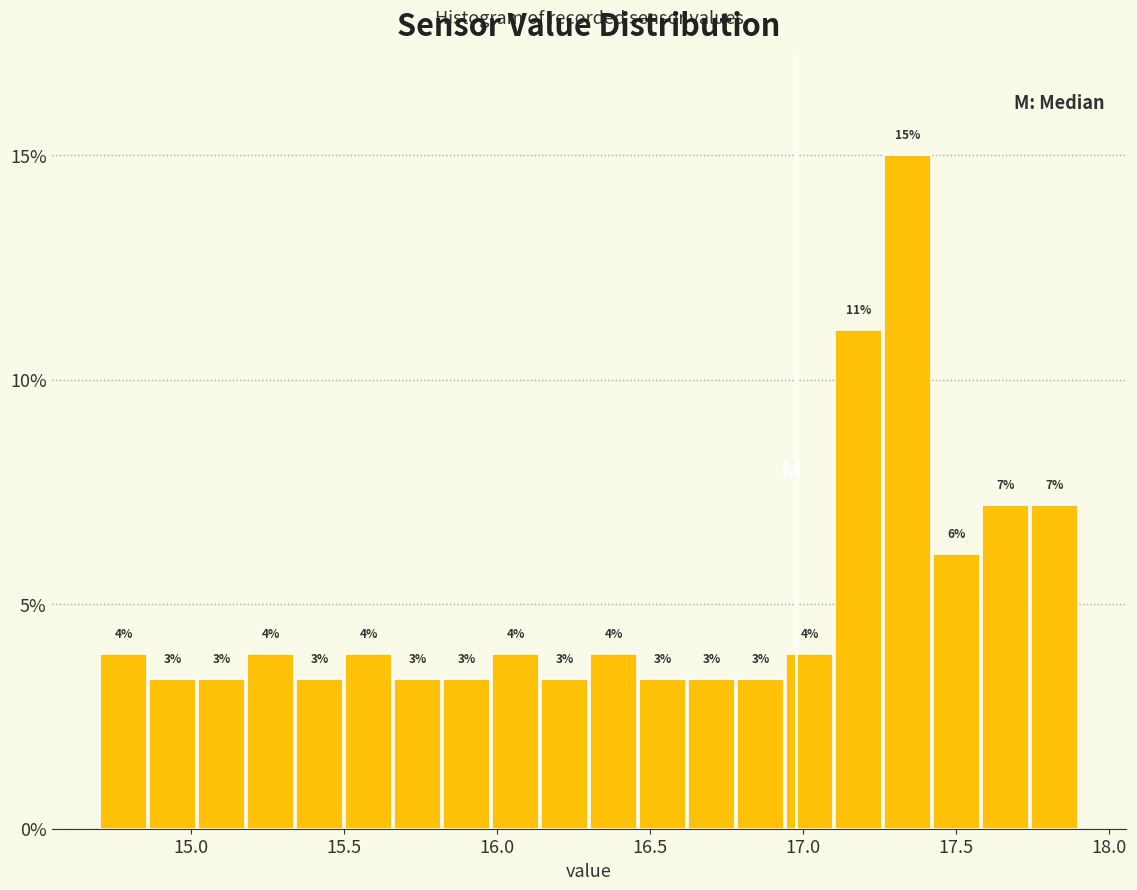

Around what value on the x-axis is the tallest bar? Give the approximate position of its centre, as read against the axis.

17.35